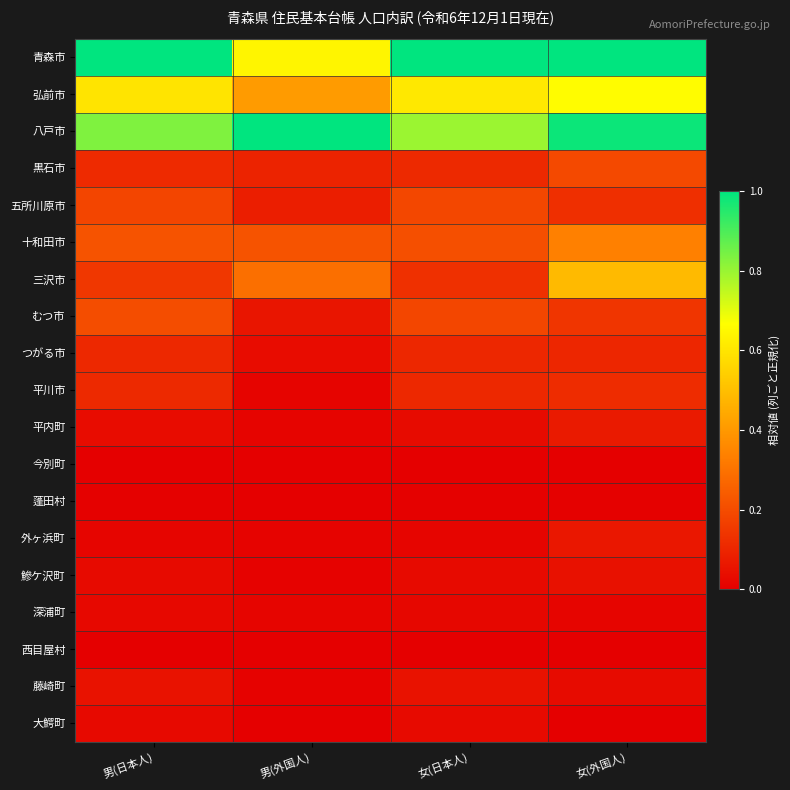

At which category is the sum across all series the highest?

女(外国人)